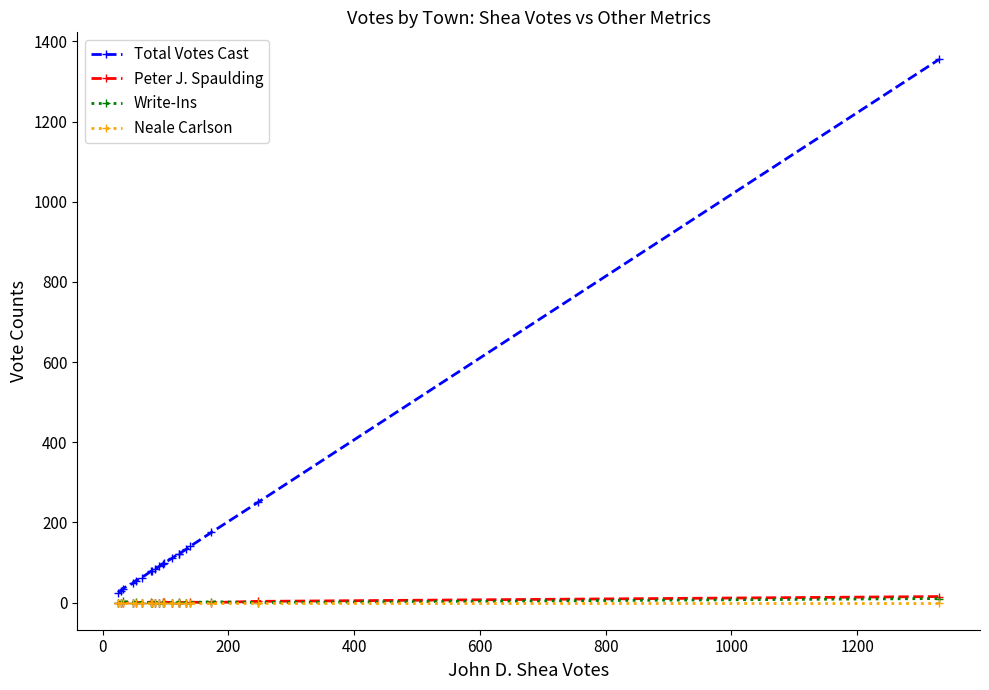

Which series has the largest total across all categories?

Total Votes Cast